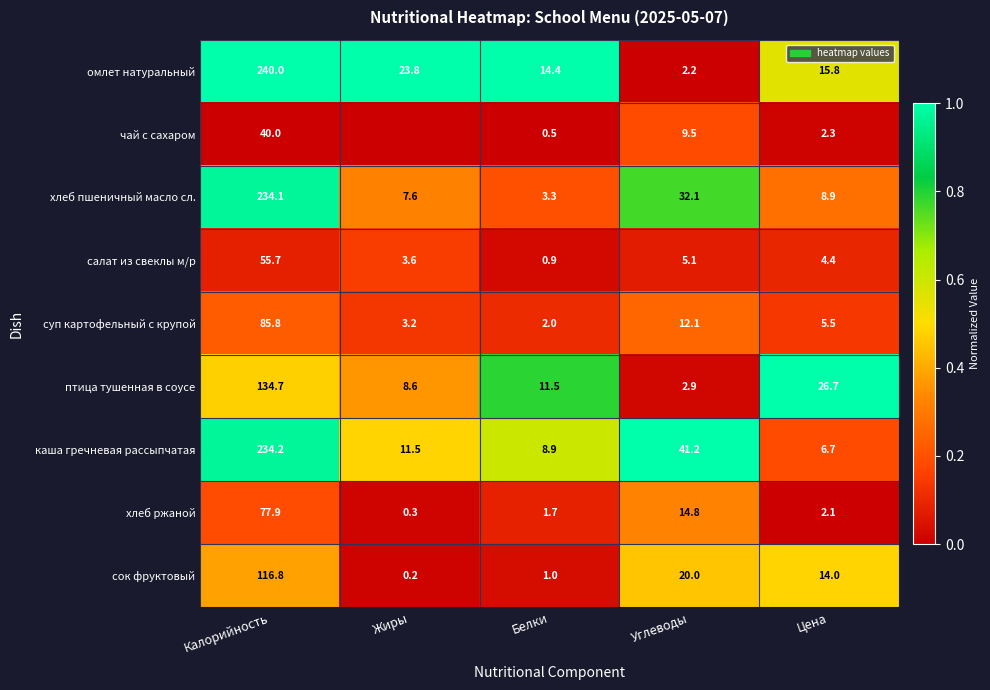

What is the total value across all series at Белки?

44.2